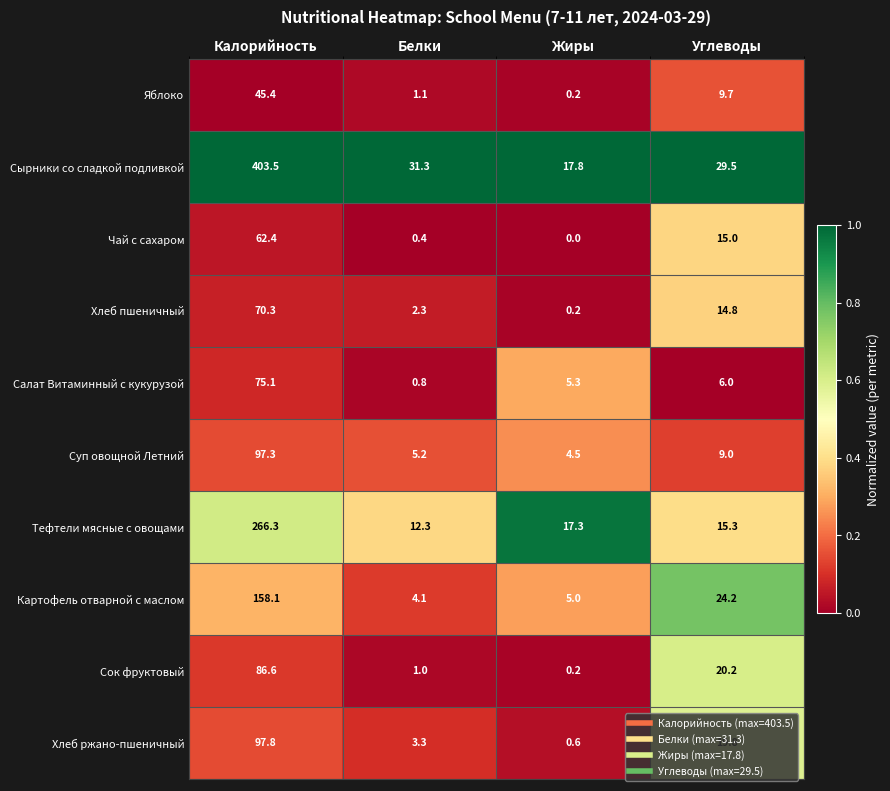

Which series has the largest total across all categories?

Сырники со сладкой подливкой